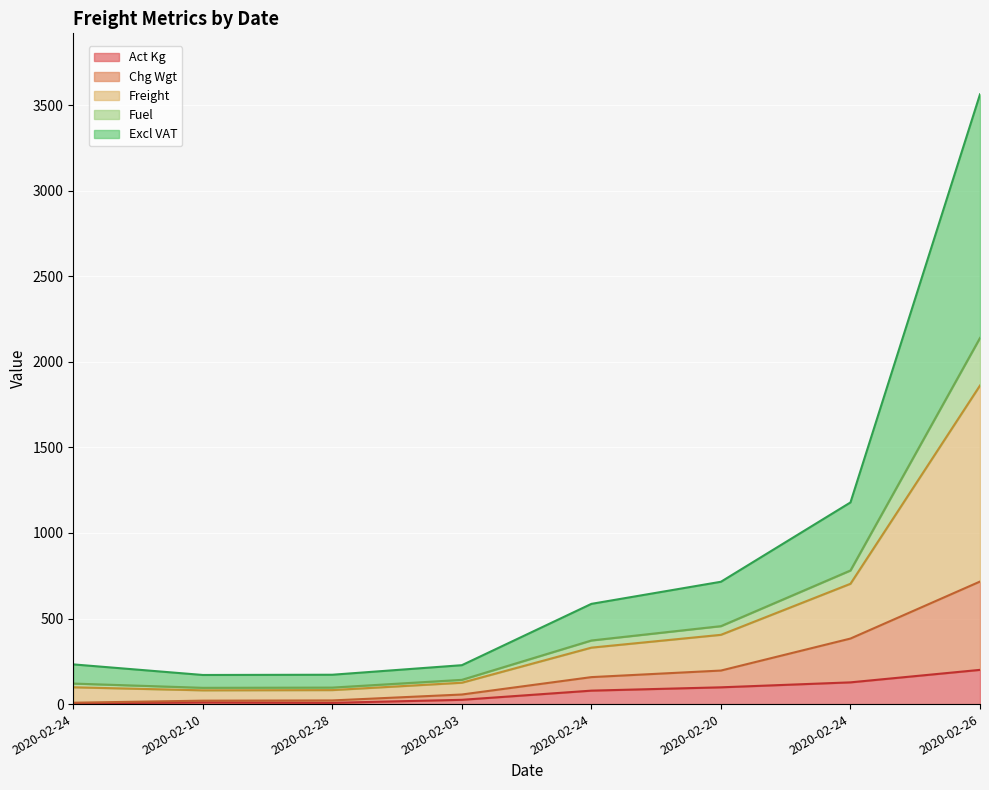

At how many categories does at least one series exceed 1300?

1